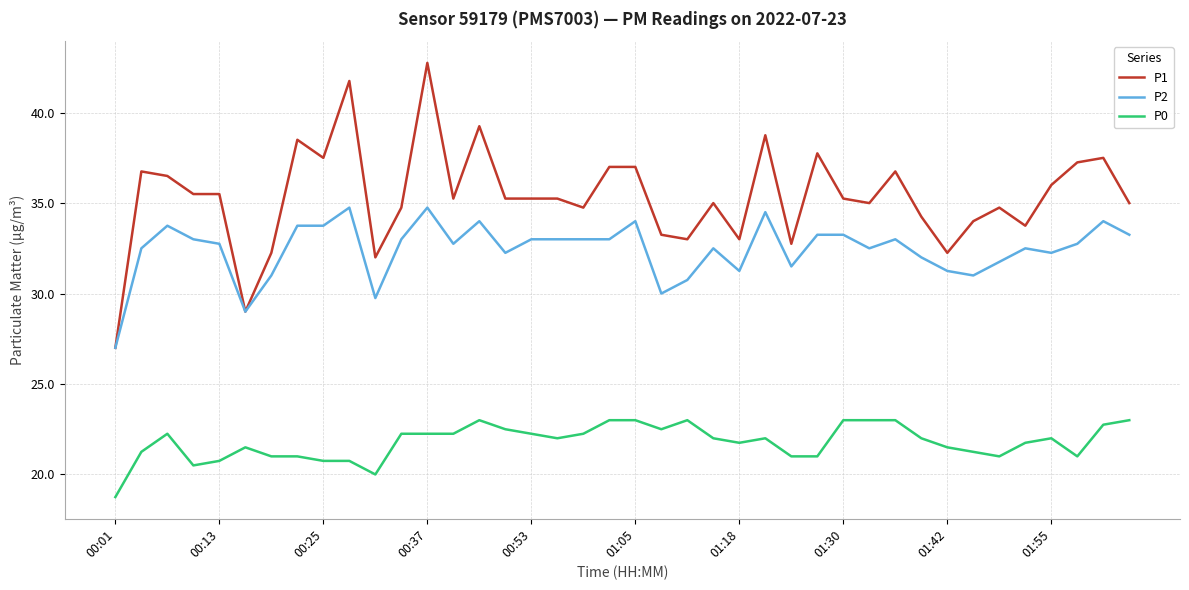

Which series has the largest total across all categories?

P1